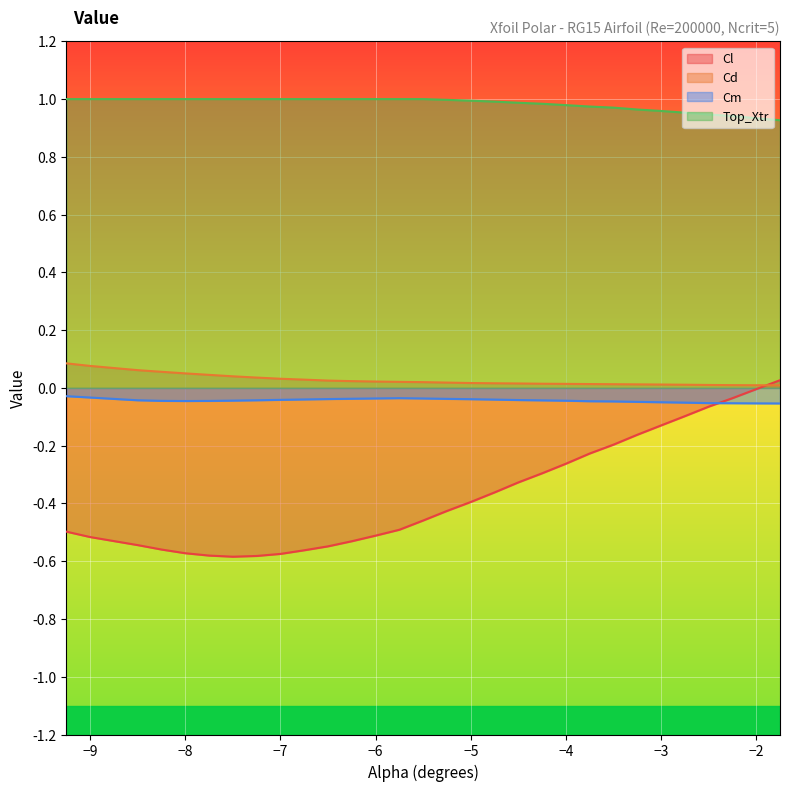

The Cl series shows -0.8 at -7.75. True or false?

False